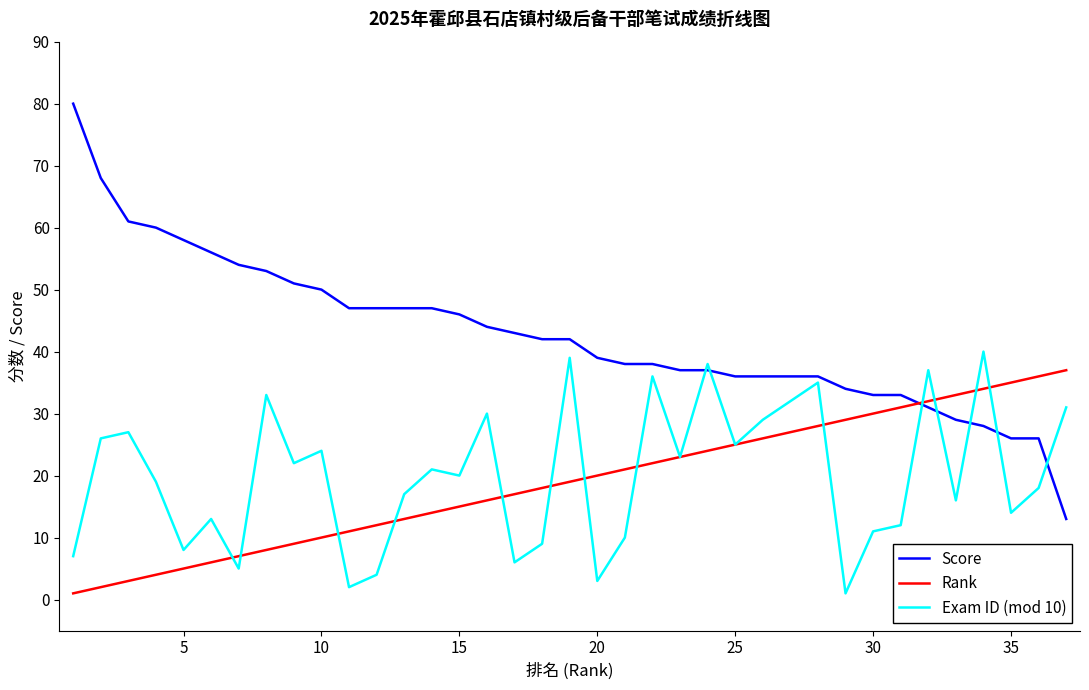

What is the greatest value displayed?

80